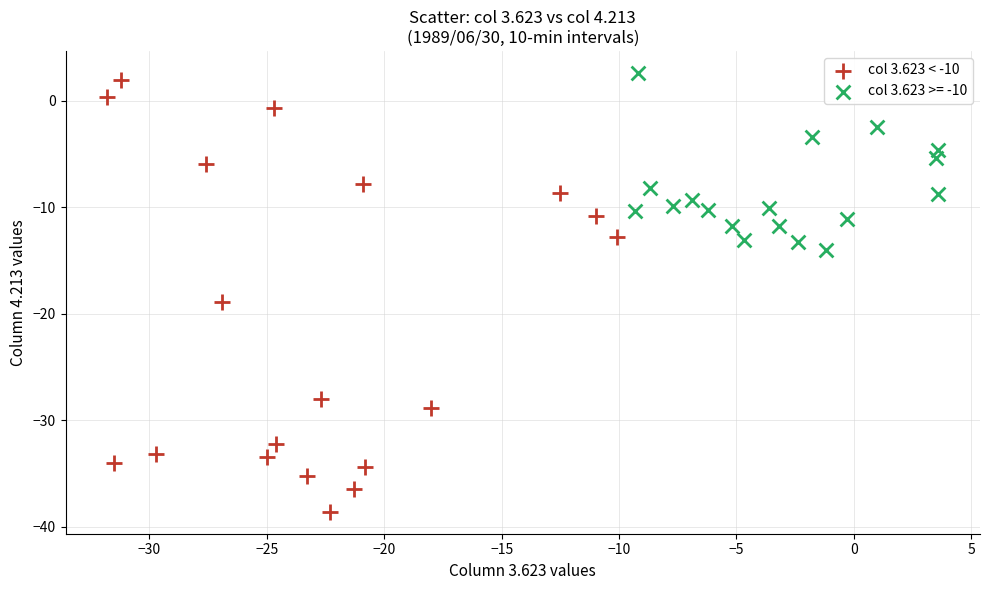

Which series has the largest Y range (max minus min)?

col 3.623 < -10